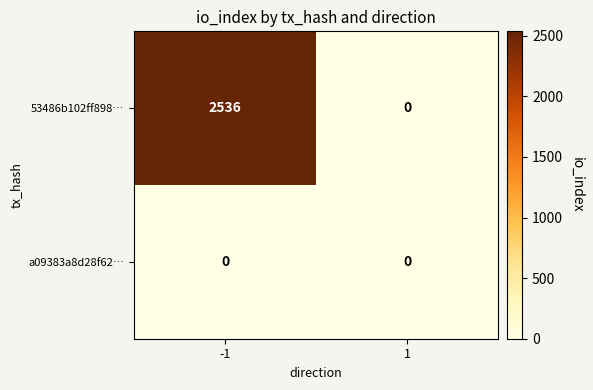

At -1, list the series in order from largest to smallest.

53486b102ff898…, a09383a8d28f62…